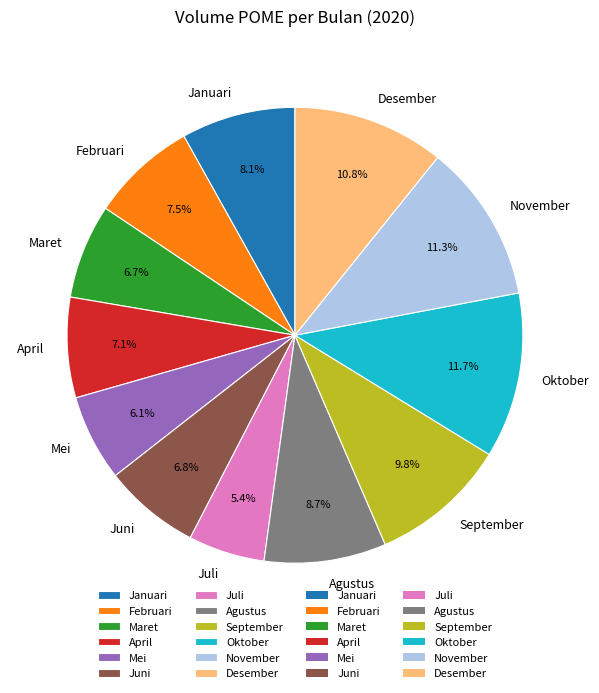

Which slice is the smallest?

Juli